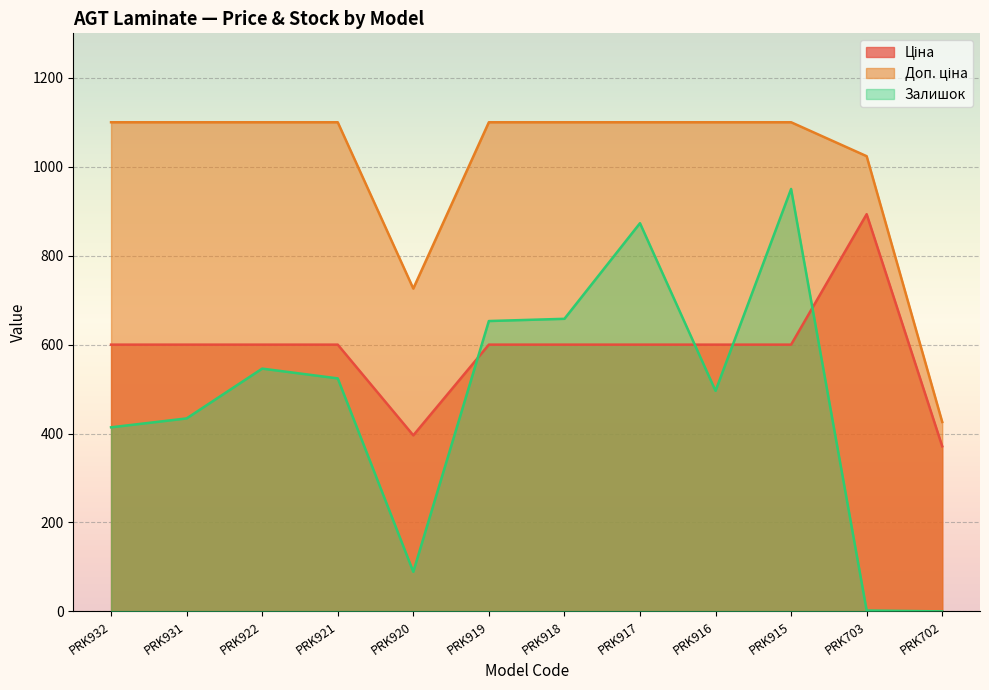

What is the maximum value for Залишок?

950.0